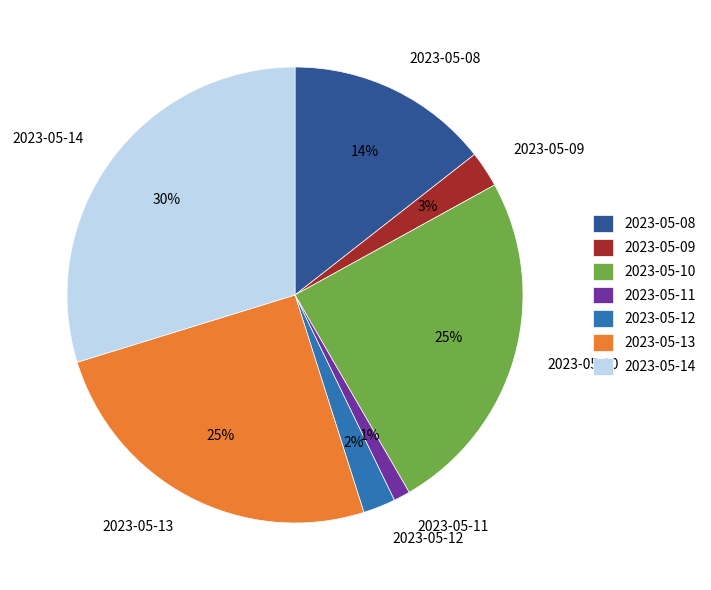

Is 2023-05-14 the majority of the pie?

No